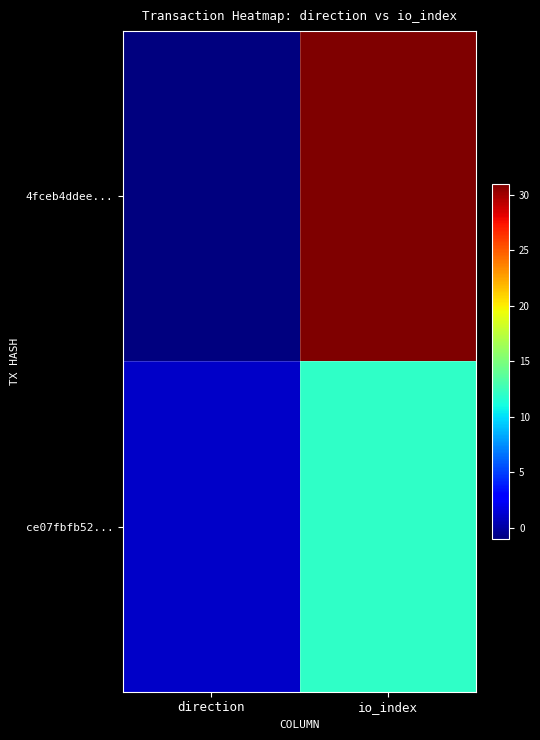

What is the smallest value displayed?

-1